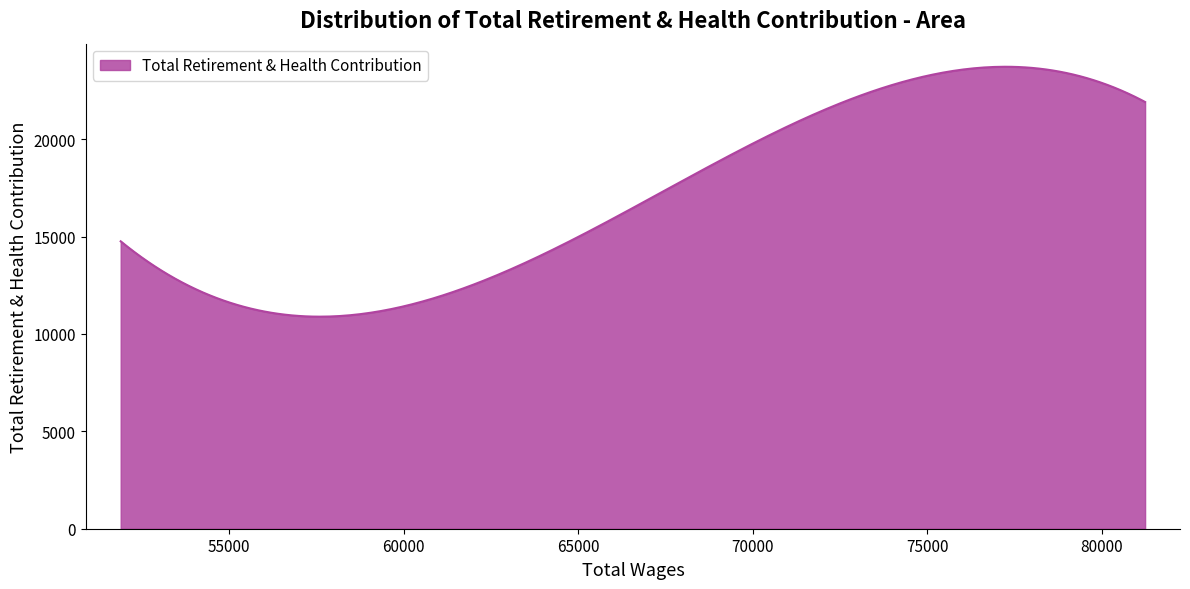

What is the minimum value shown in the chart?

10888.0